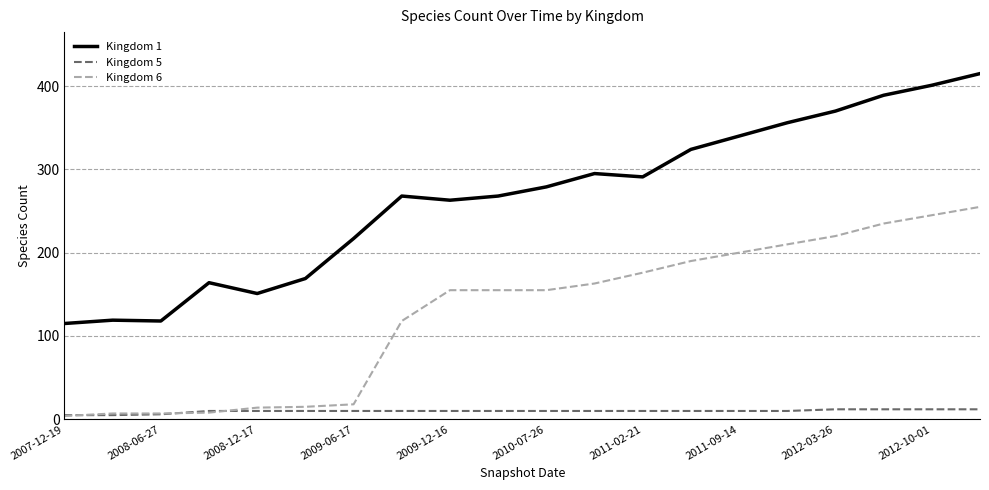

Rank the series by their maximum value, from highest to lowest.

Kingdom 1, Kingdom 6, Kingdom 5